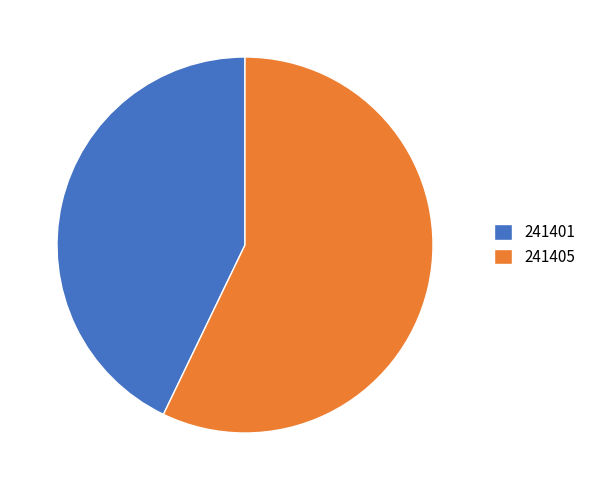

Between 241405 and 241401, which is larger?

241405